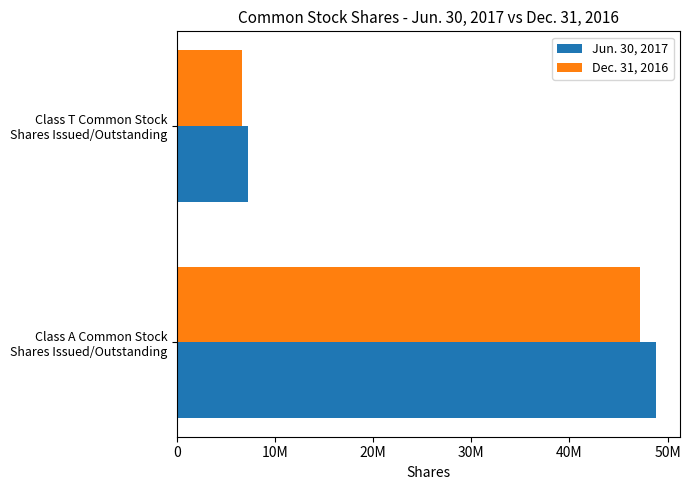

What is the highest value of the Dec. 31, 2016 series?

47174543